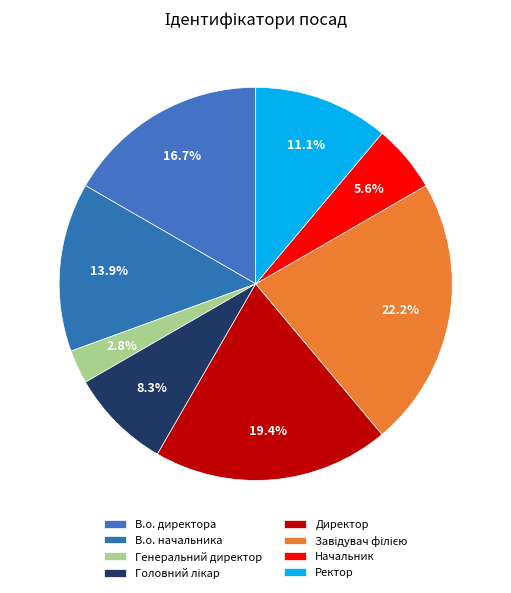

Rank the categories by value from lowest to highest.

Генеральний директор, Начальник, Головний лікар, Ректор, В.о. начальника, В.о. директора, Директор, Завідувач філією